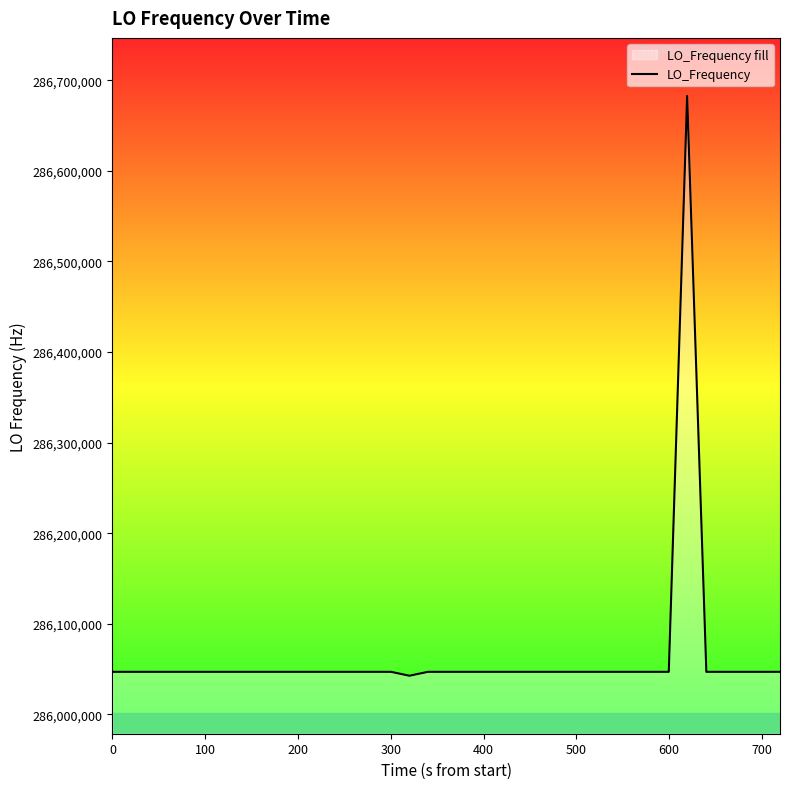

What is the smallest value displayed?

286042699.5